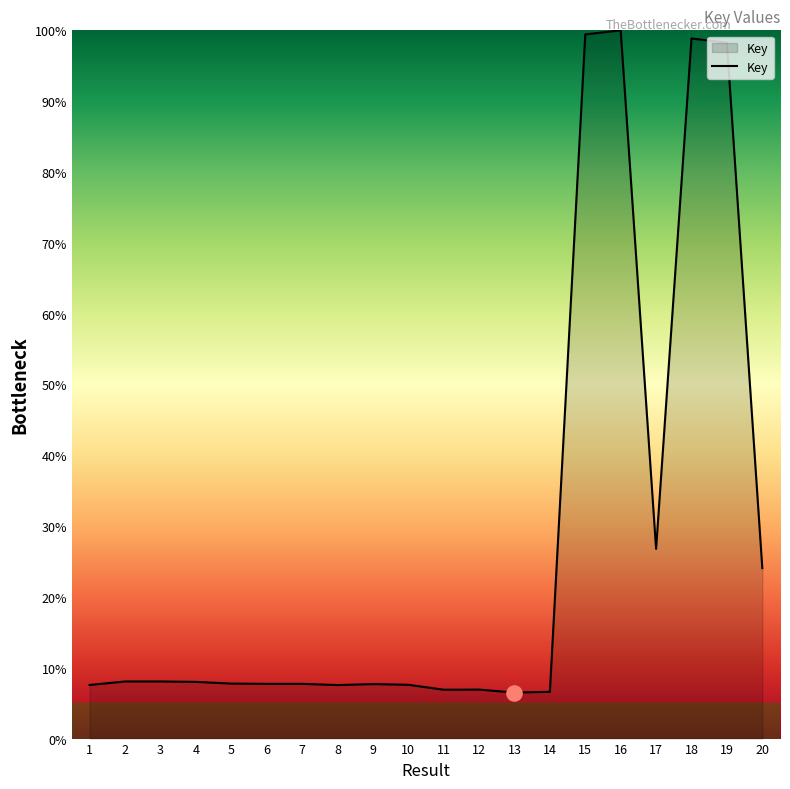

Approximately how many times larger is the value at 3 compared to 4?

1.0